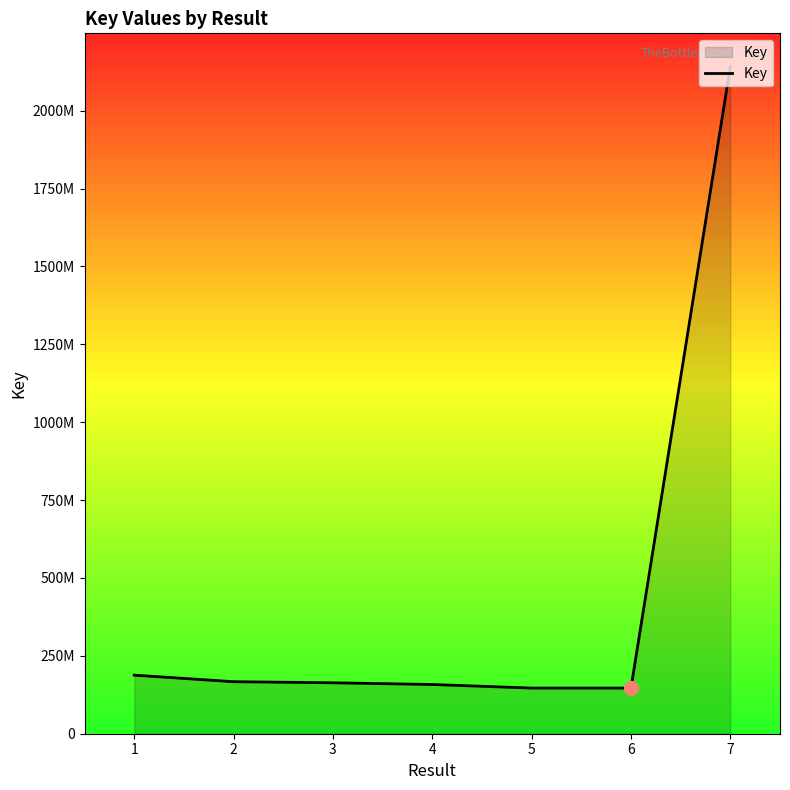

Which has a higher value, 1 or 2?

1